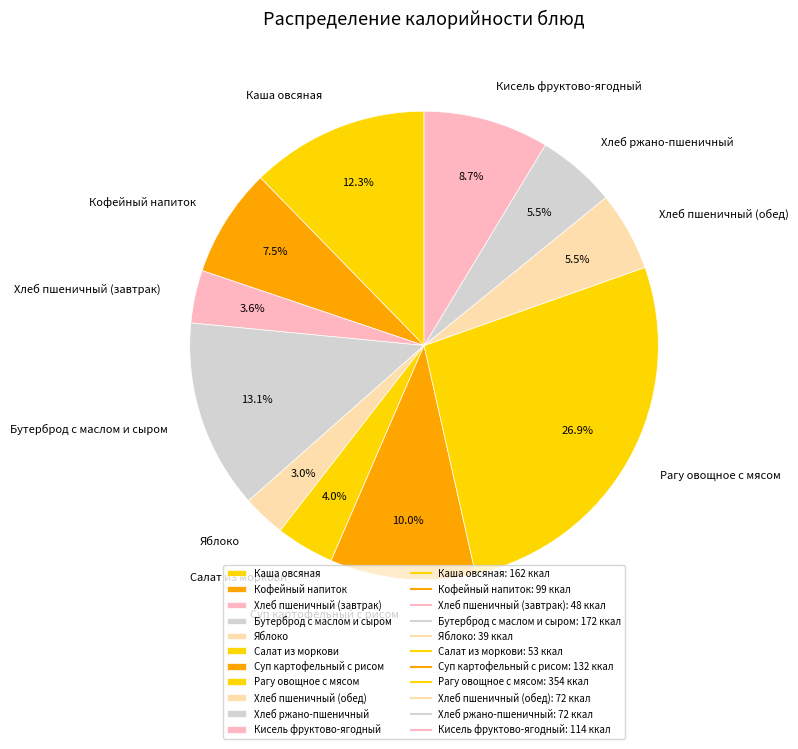

How many slices are in this pie chart?

11